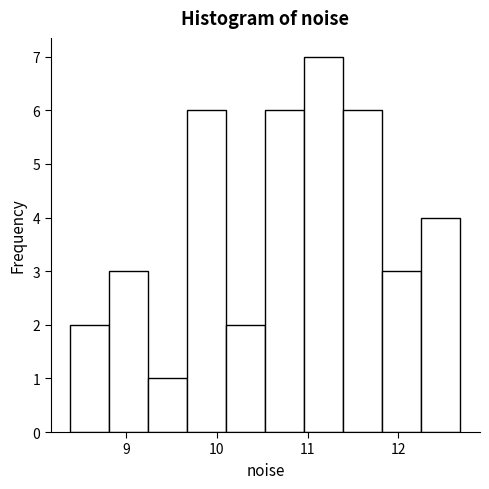

Which range on the x-axis has the tallest bar?

11.0 to 11.4